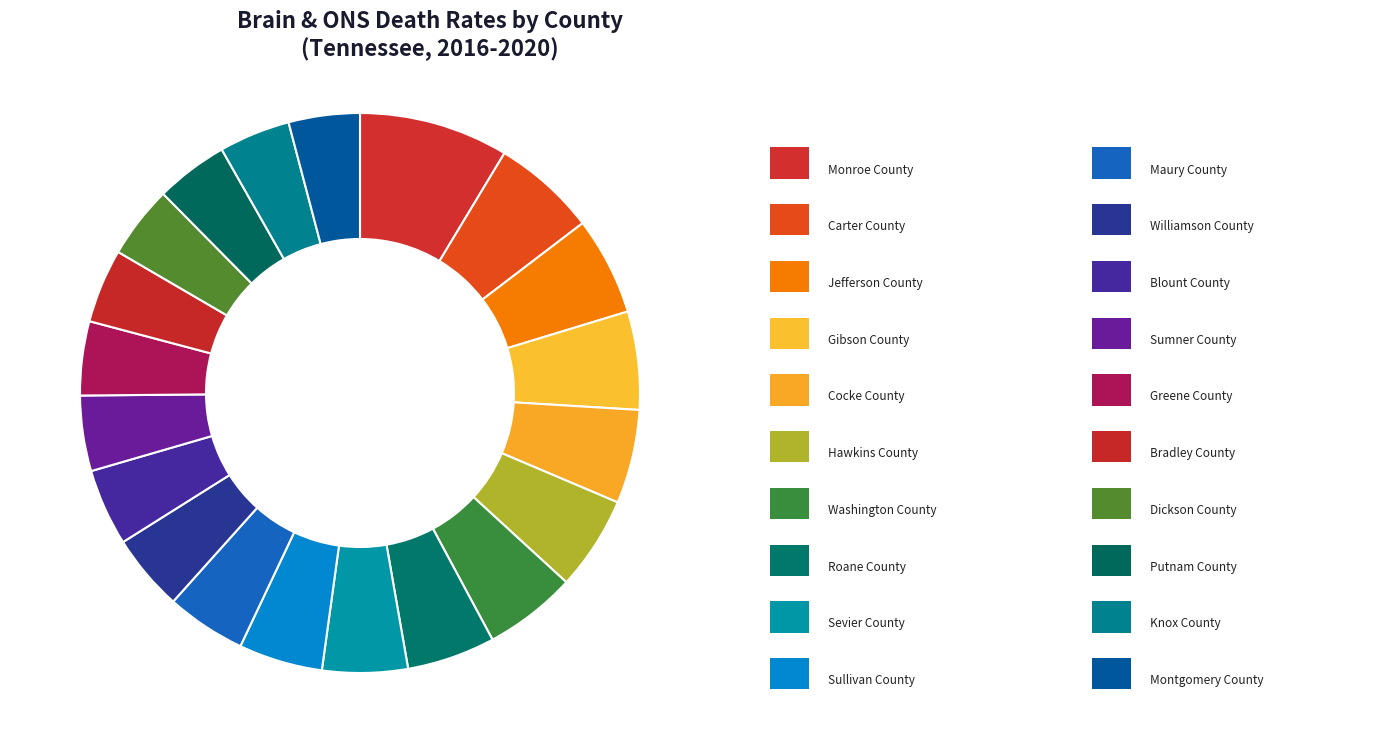

Is there any slice that represents more than half of the pie?

No